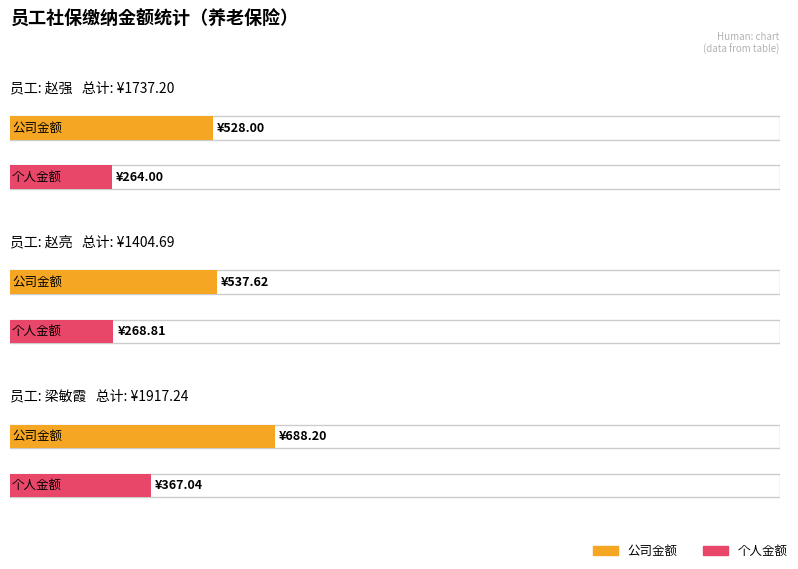

What is the difference between the maximum and minimum values in the 个人金额 series?

103.0